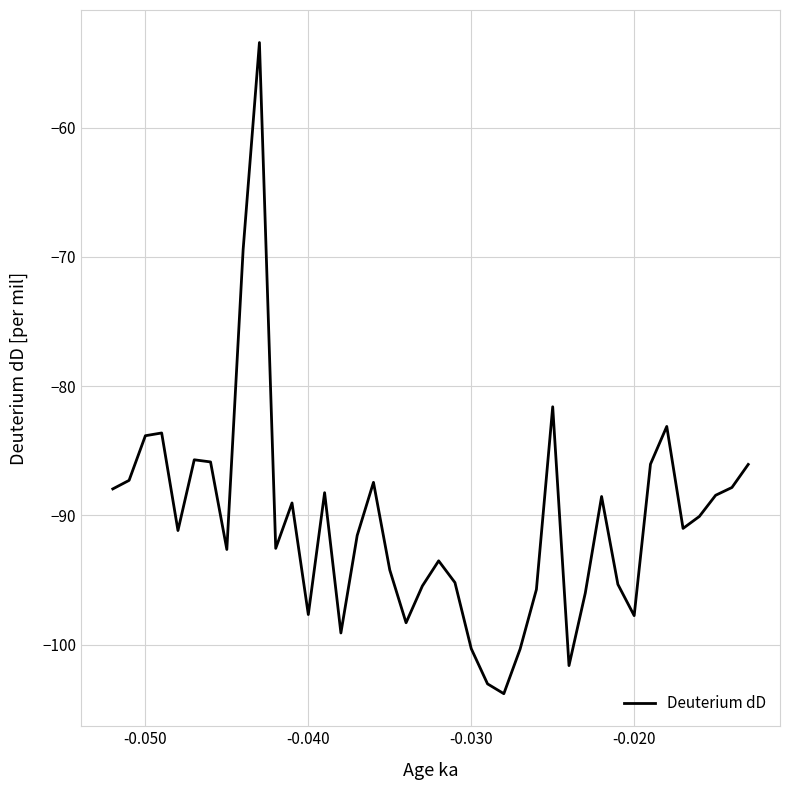

What is the difference between the maximum and minimum values?

50.4